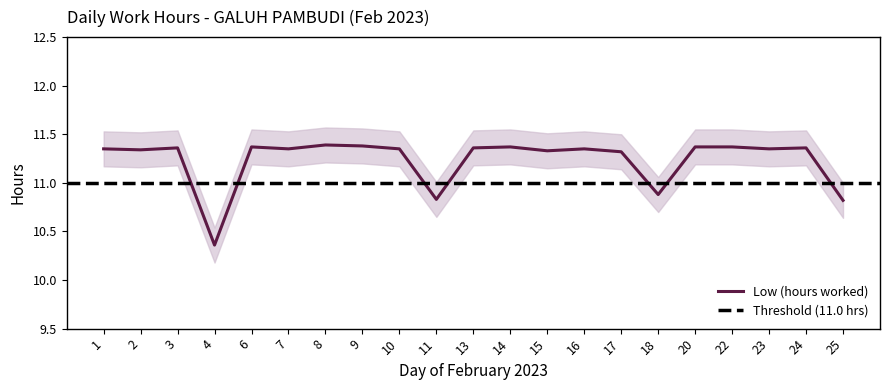

True or false: the data has more than 0 interior local peaks.

True